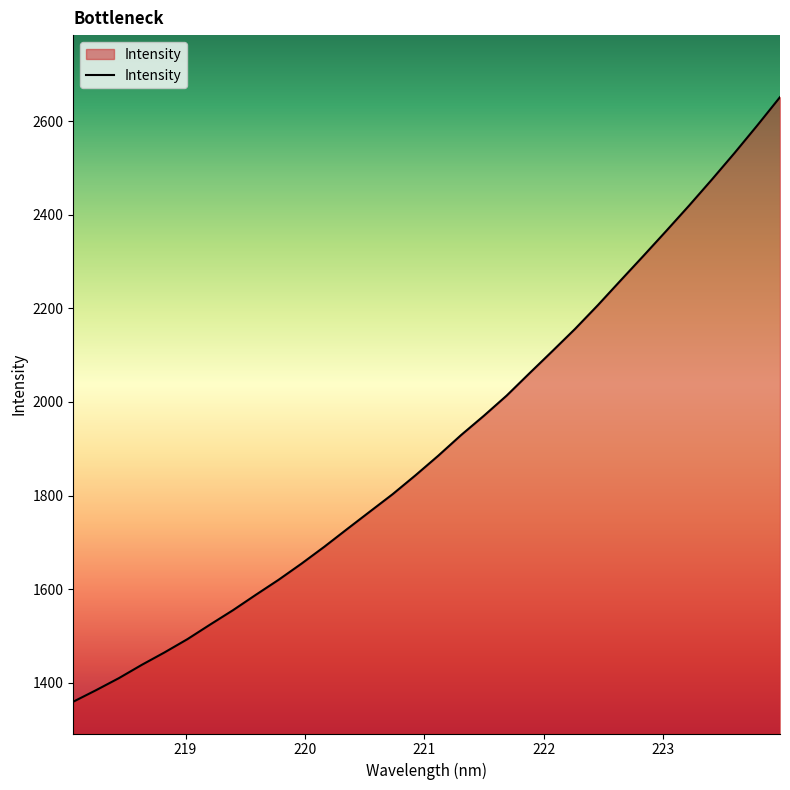

What is the maximum value shown in the chart?

2651.5